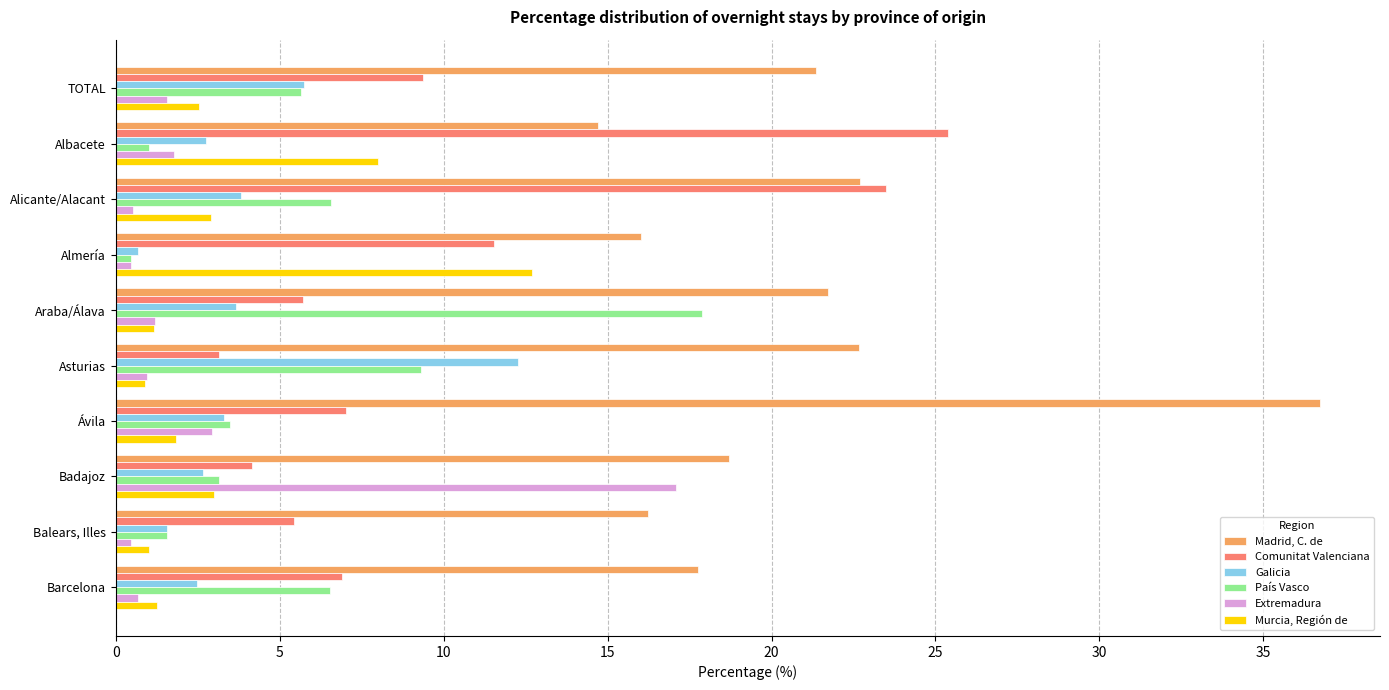

At how many categories does at least one series exceed 12?

10